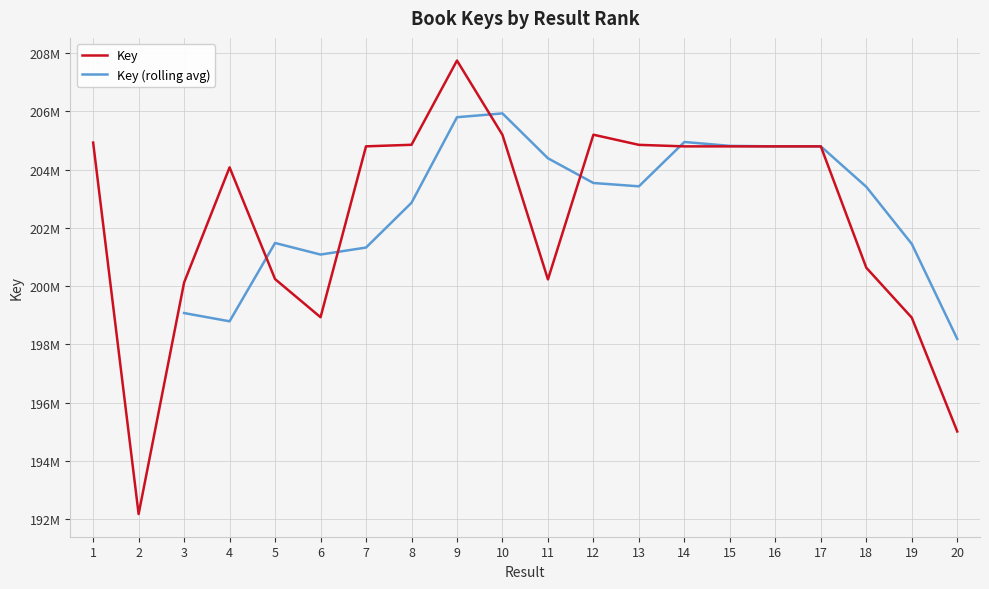

How many points are lower than both their immediate neighbors (excluding endpoints)?

4